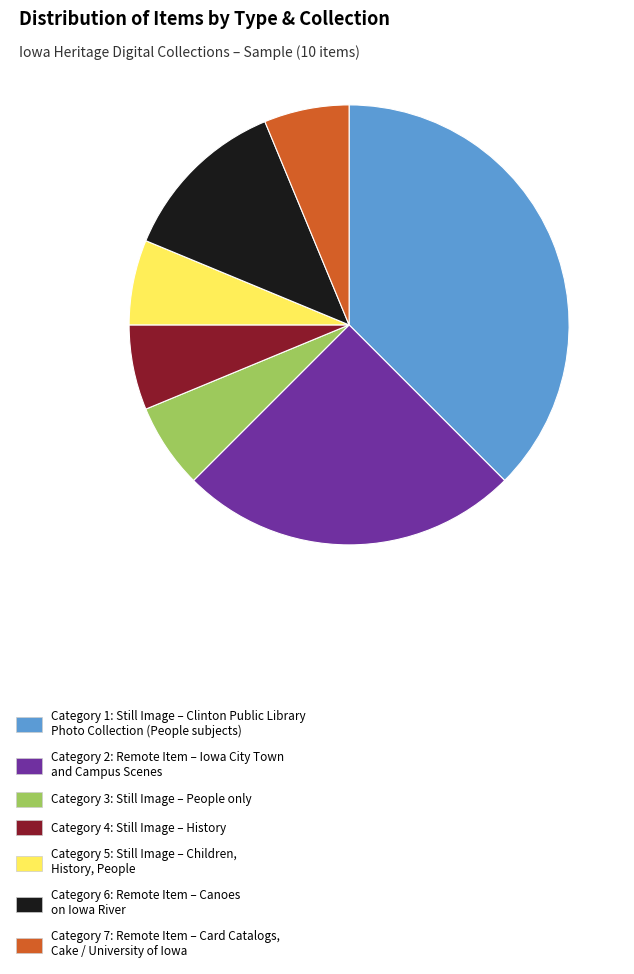

Is the sum of Category 6: Remote Item – Canoes on Iowa River and Category 4: Still Image – History greater than half?

No